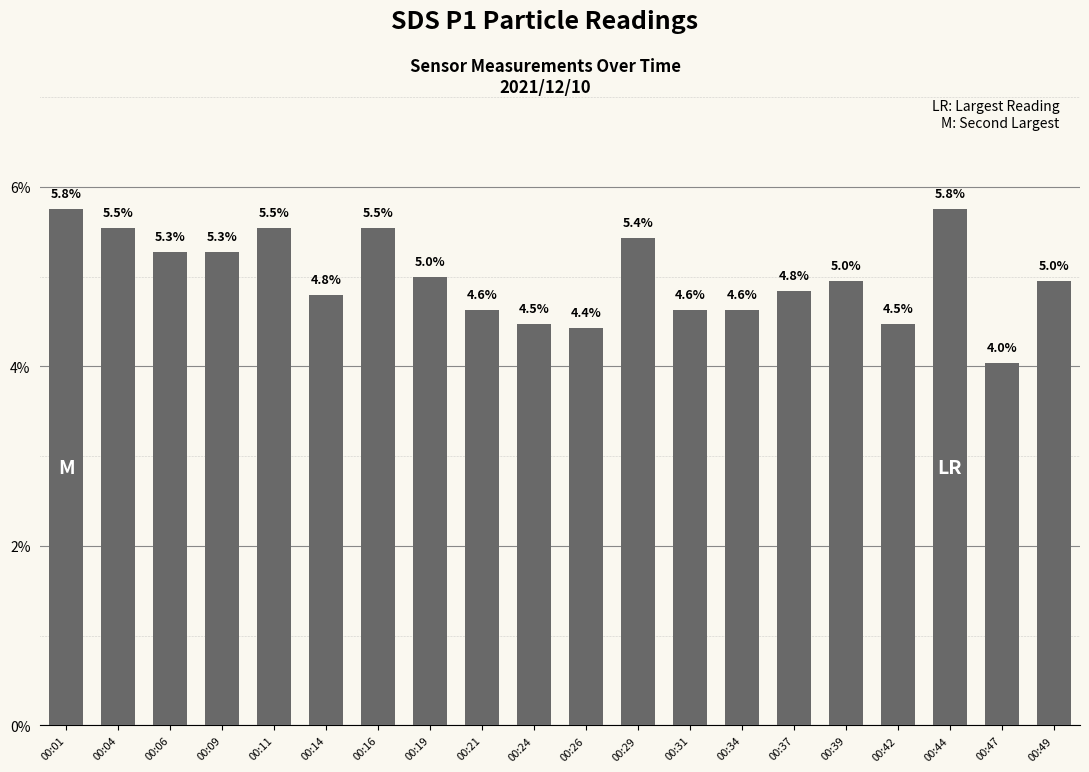

What is the difference between the second highest and second lowest values?

1.3